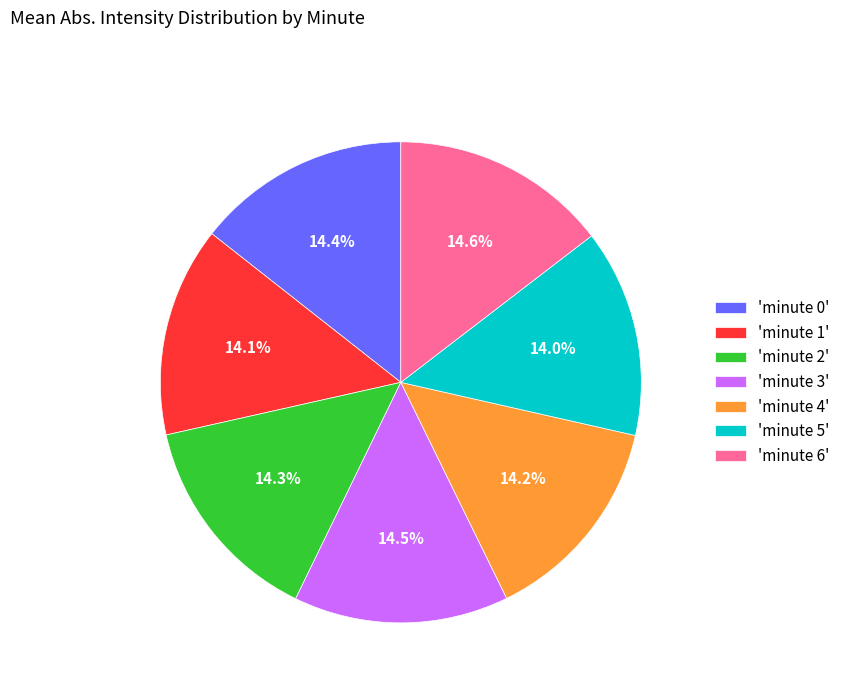

What percentage do 'minute 4' and 'minute 0' together represent?

28.6%